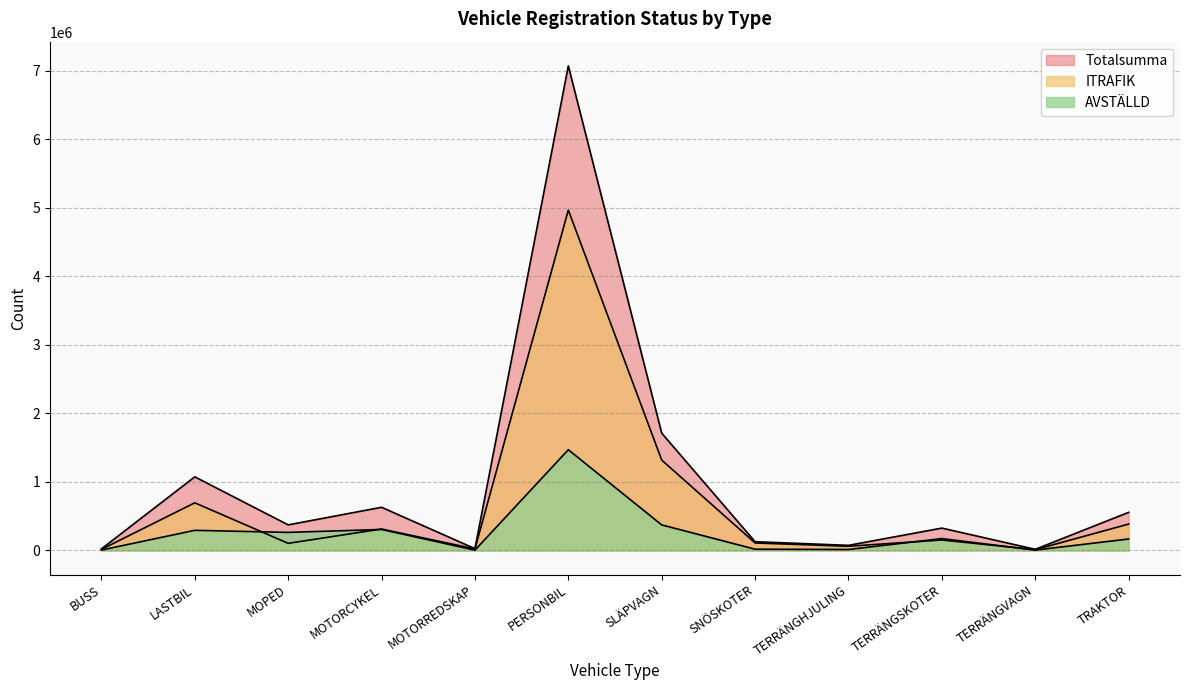

After their last crossing, which series has the higher values: AVSTÄLLD or ITRAFIK?

ITRAFIK